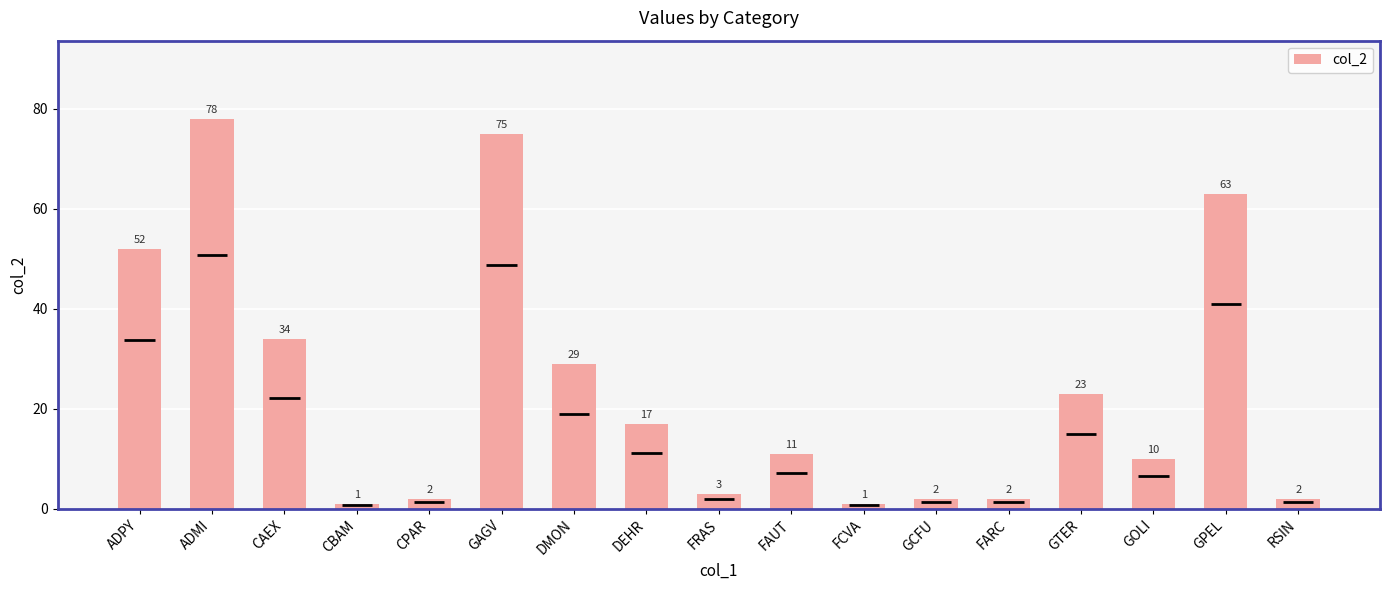

Between GTER and DMON, which is larger?

DMON